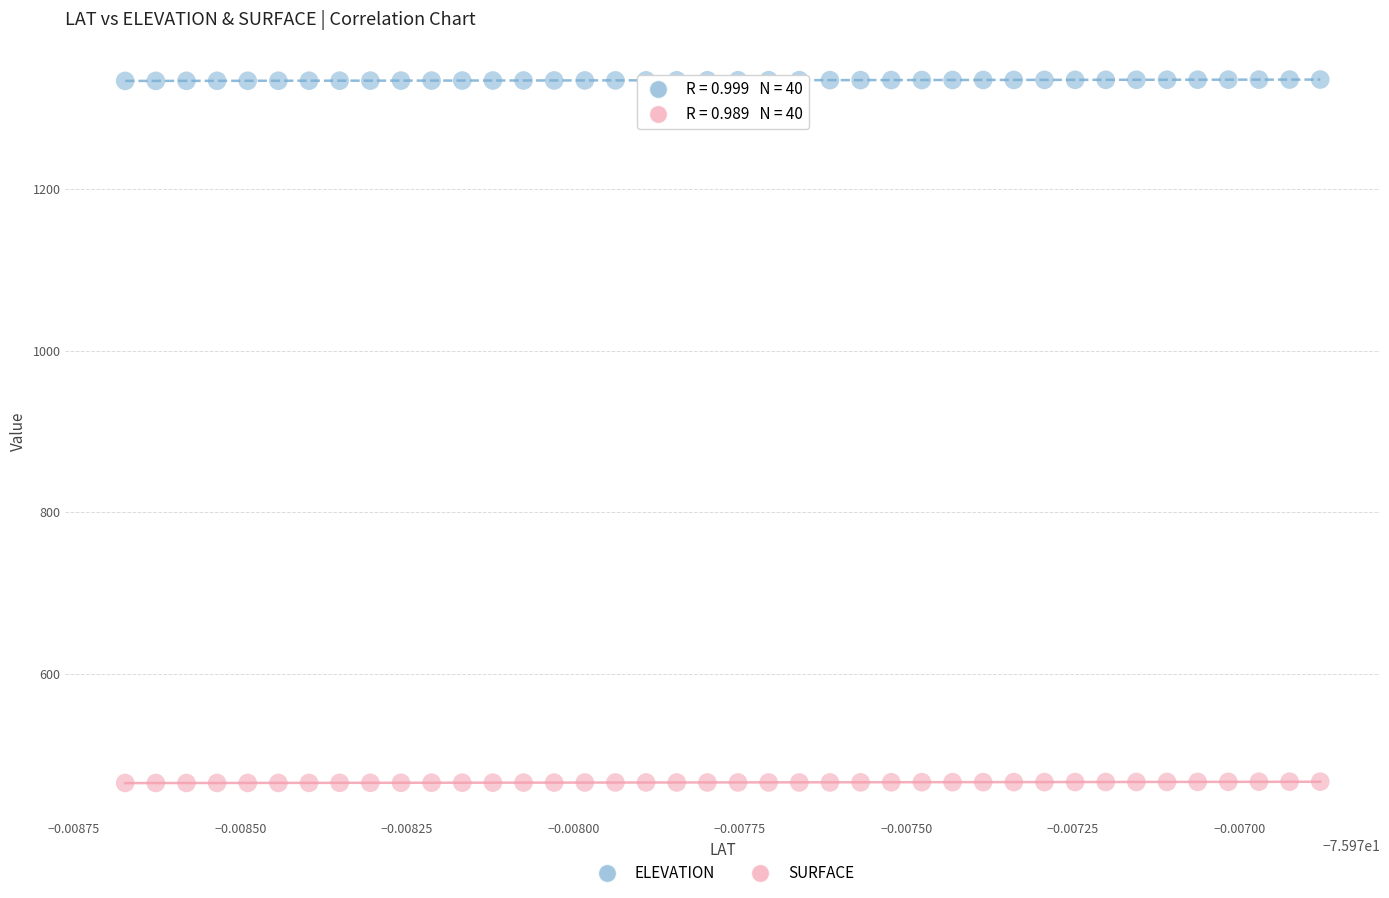

Which series contains the highest Y value?

ELEVATION